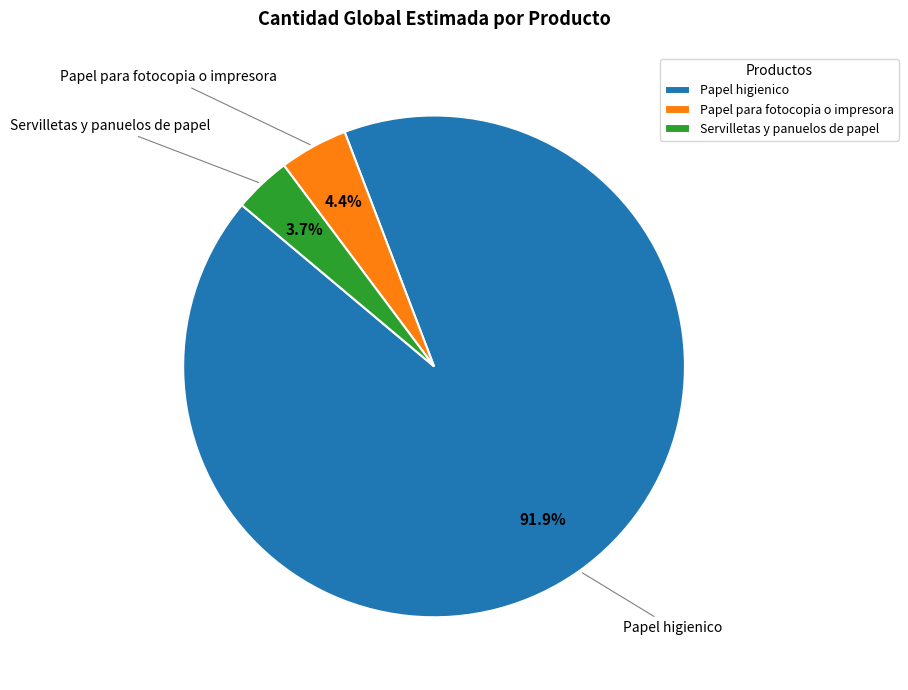

Combined, do Papel higienico and Servilletas y panuelos de papel account for over 50%?

Yes